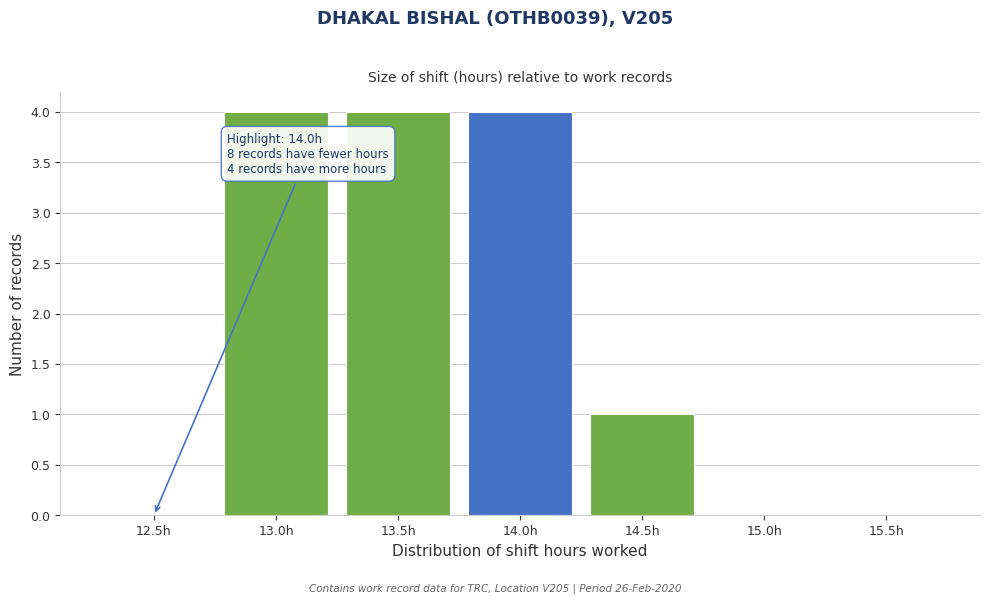

Reading right to left, what are all the values shown in this chart?

15.5h=0	15.0h=0	14.5h=1	14.0h=4	13.5h=4	13.0h=4	12.5h=0